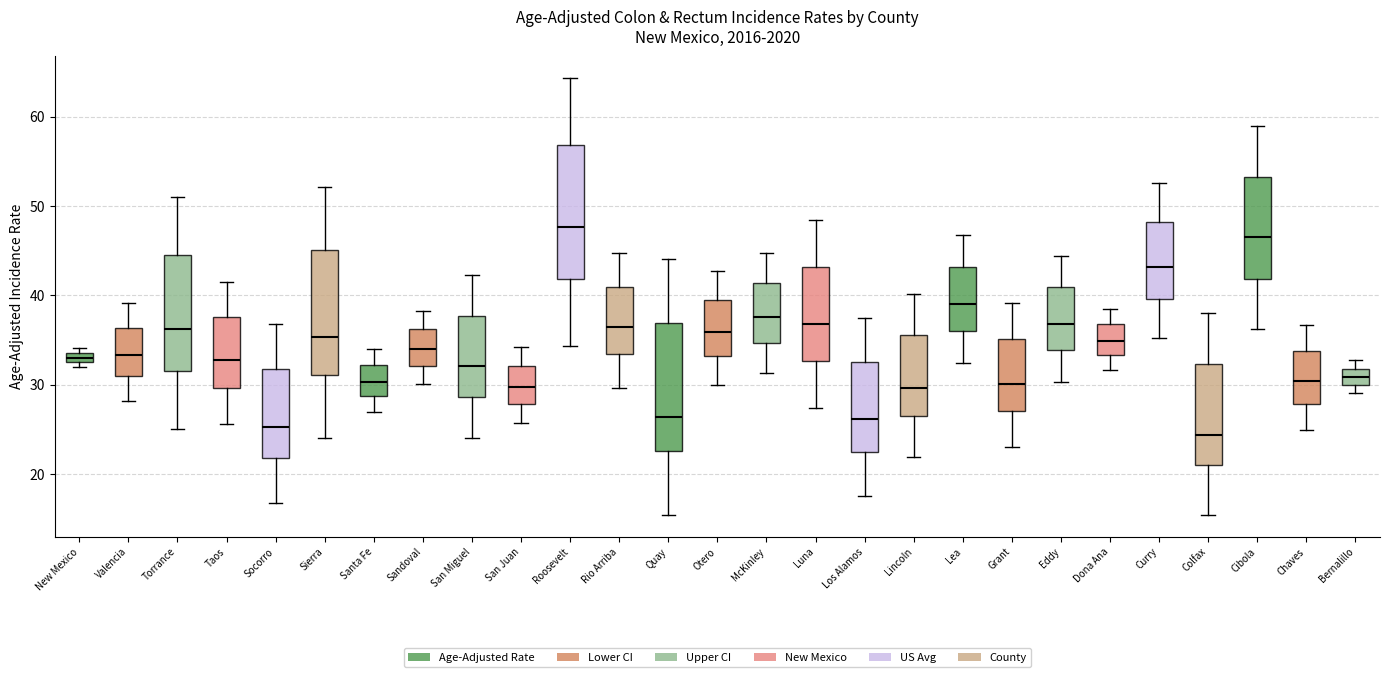

Where is the upper edge of the box for Lea on the y-axis? The values are not printed on the chart, so give them approximately, as read against the axis.

43